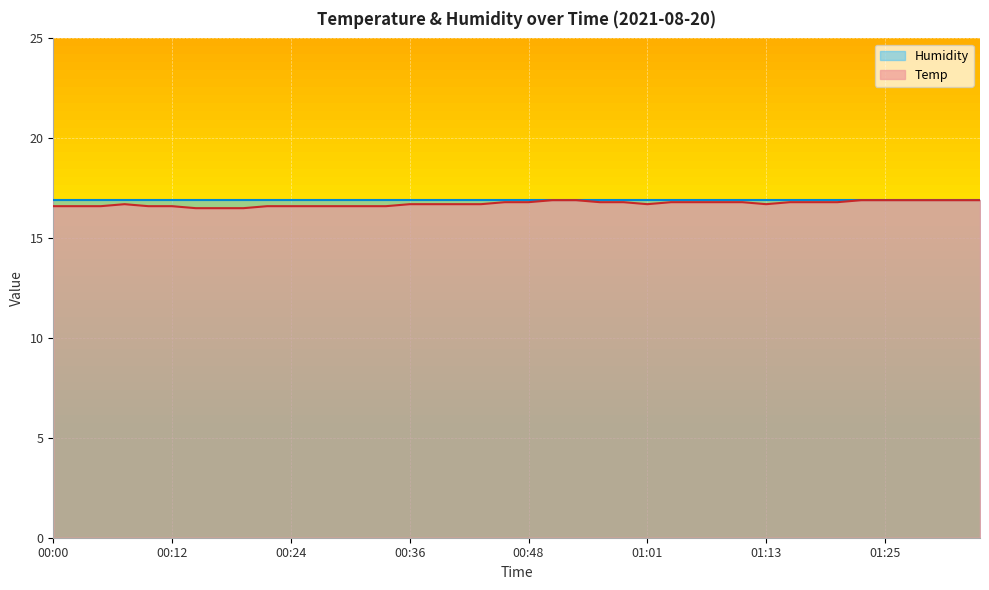

What is the label of the 30th point from the left?

01:11